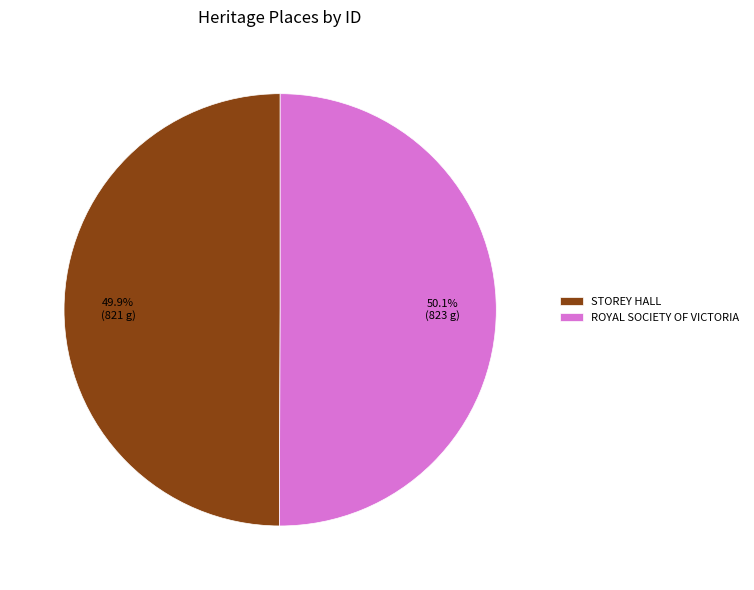

What is the ratio of the value at STOREY HALL to the value at ROYAL SOCIETY OF VICTORIA?

1.0